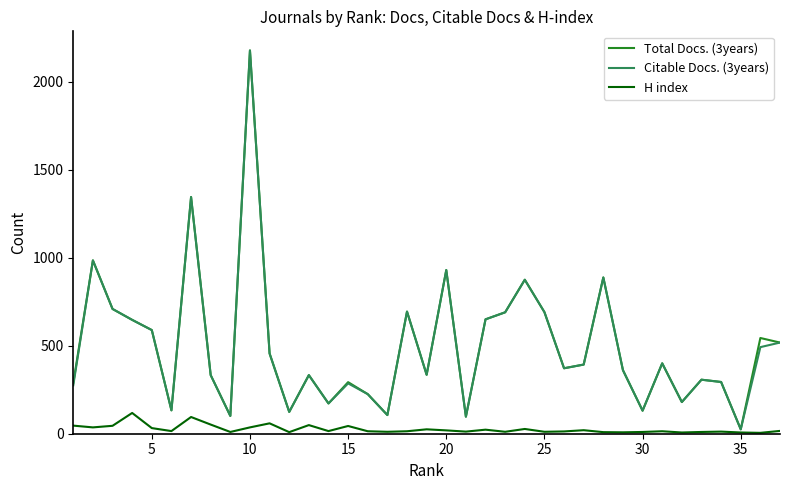

True or false: Citable Docs. (3years) has more than 0 points higher than both neighbors.

True